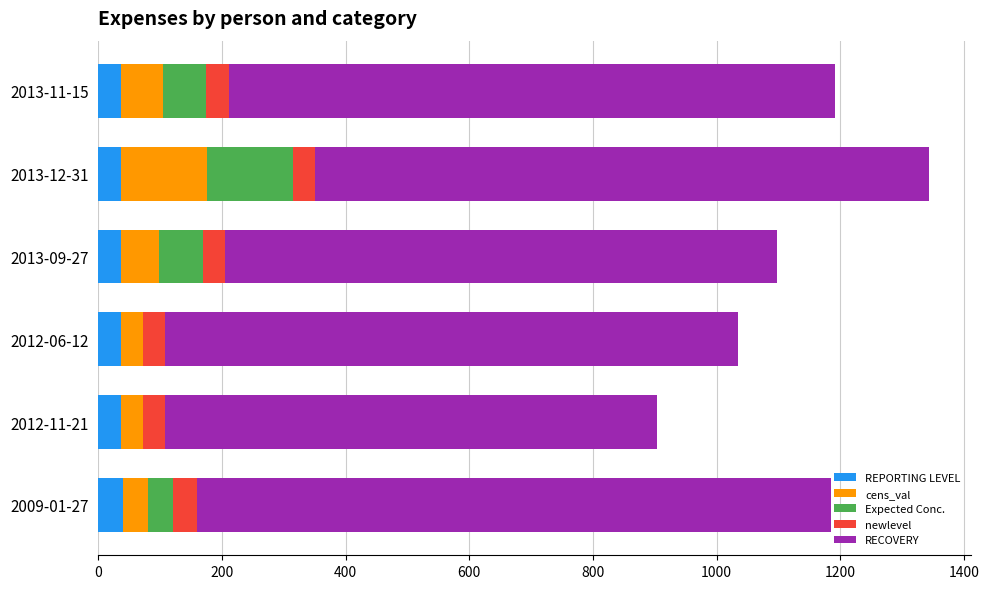

What is the total value across all series at 2012-11-21?

904.0